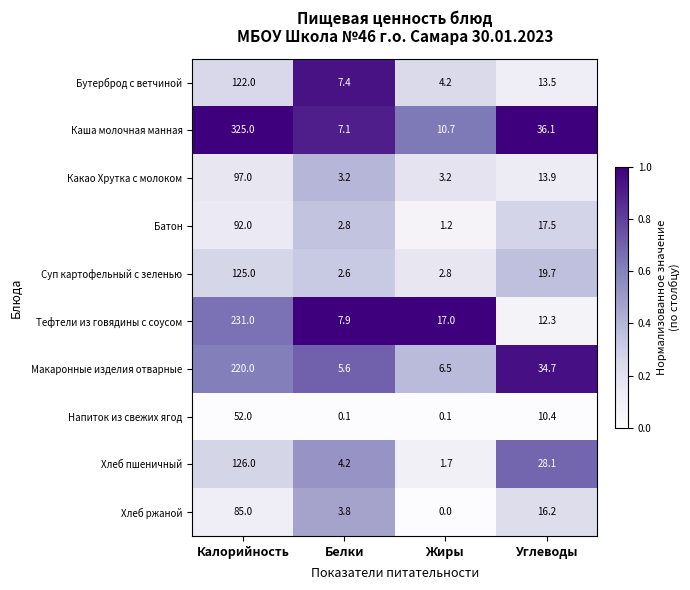

The Хлеб пшеничный series shows 5.5 at Белки. True or false?

False